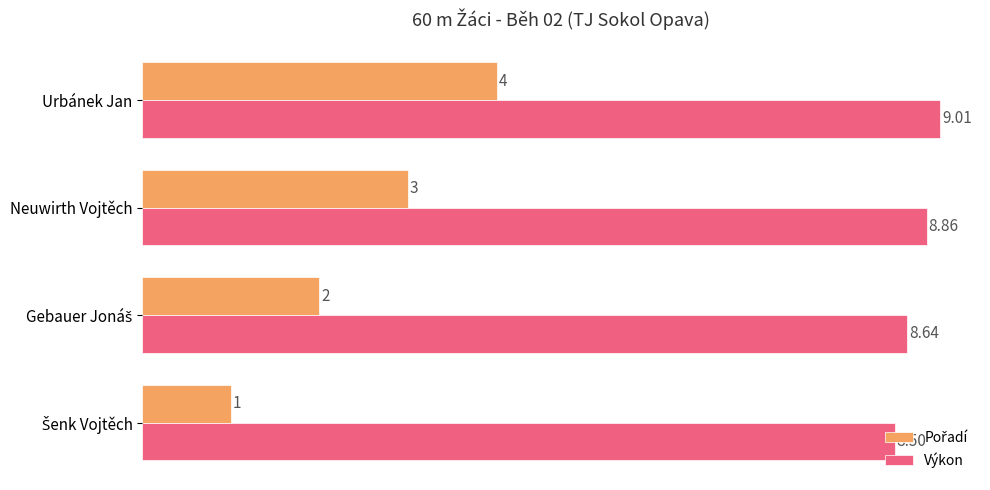

Which series has the largest total across all categories?

Výkon